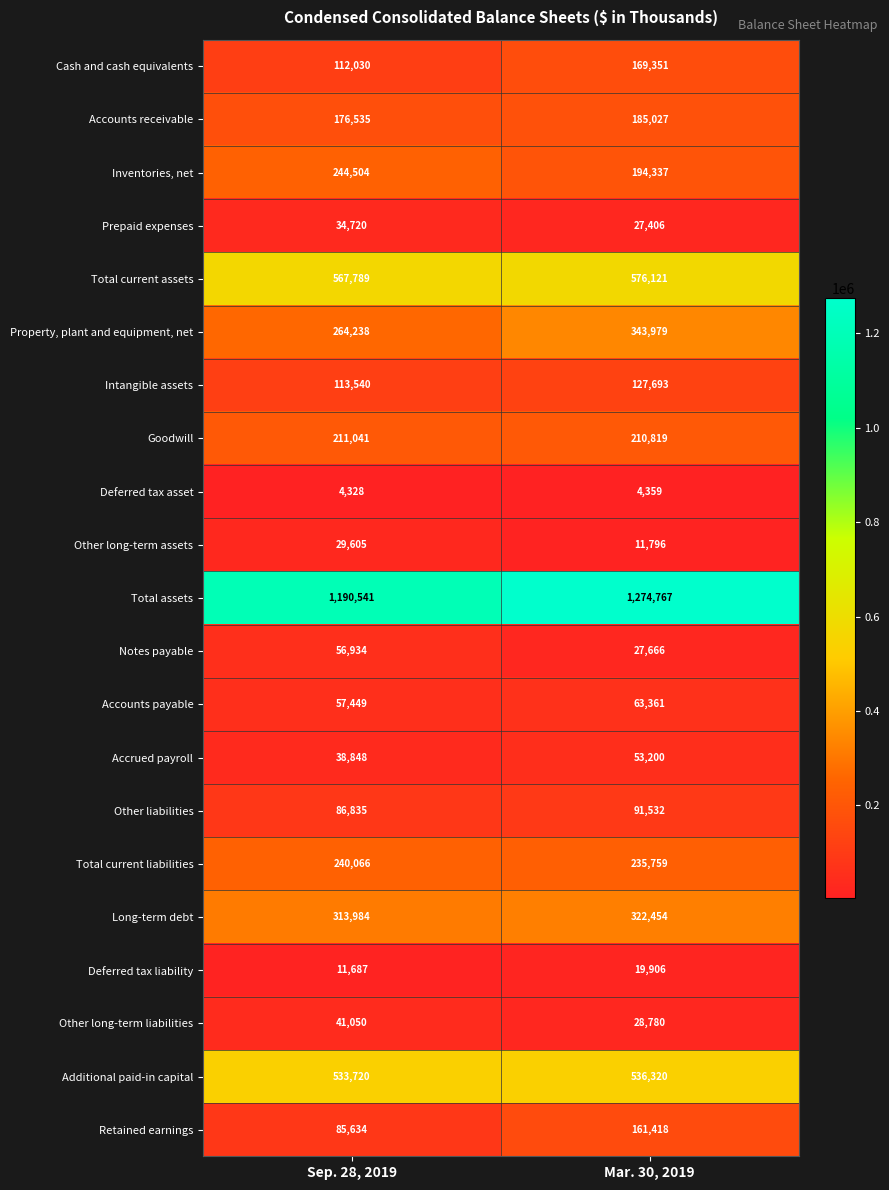

What is the sum of all Additional paid-in capital values?

1070040